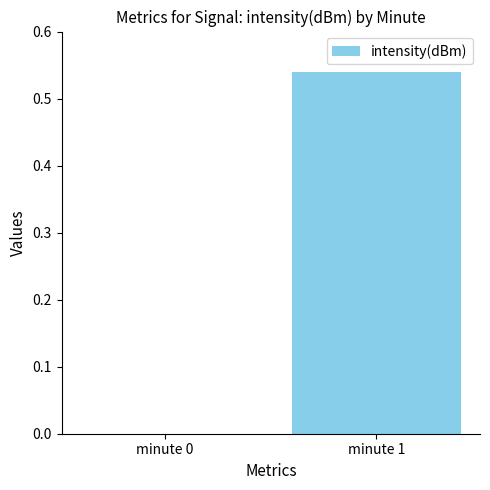

What is the change in value from minute 0 to minute 1?

+0.5